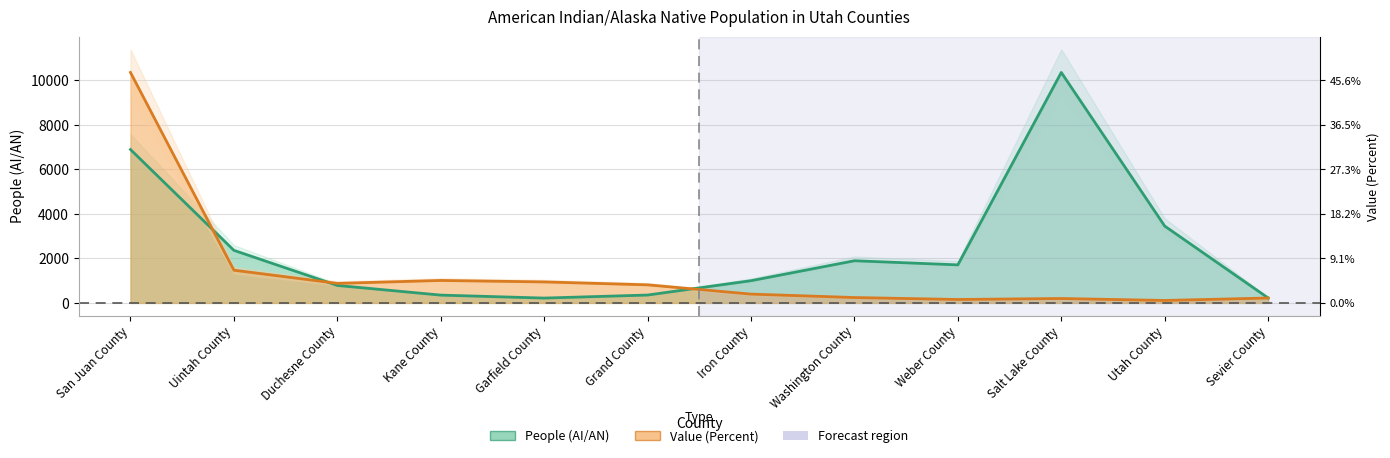

How many values in the Value (Percent) series are below 811?

6